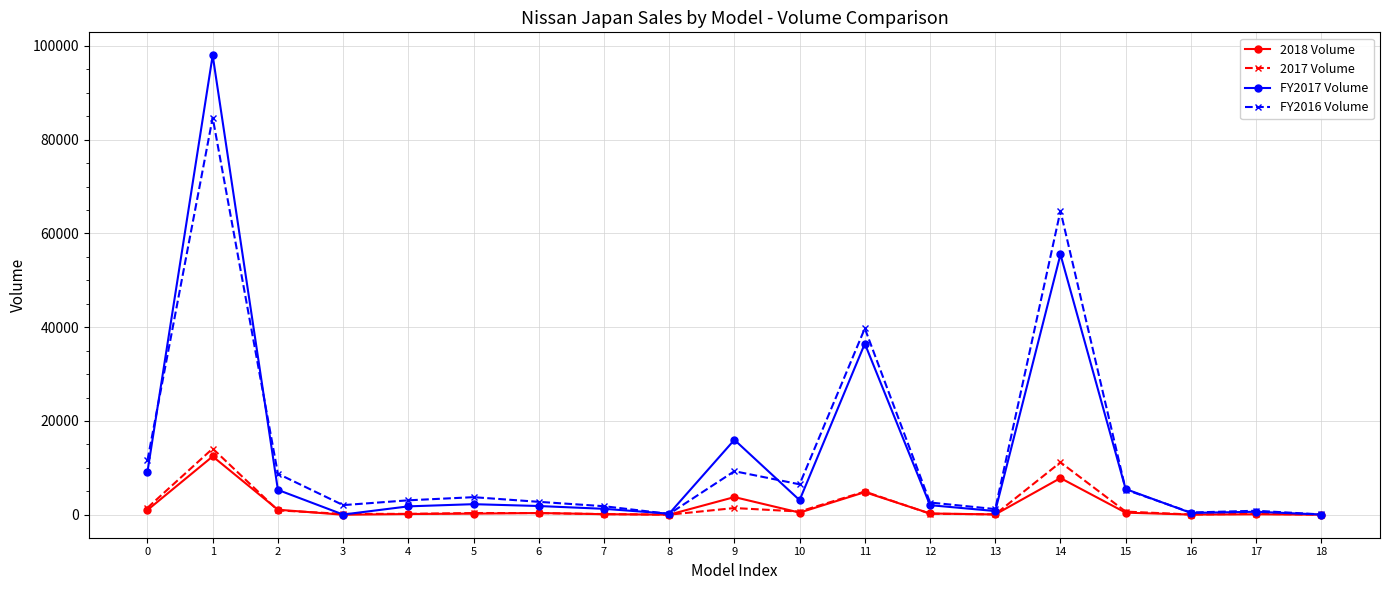

At which category is the sum across all series the highest?

1